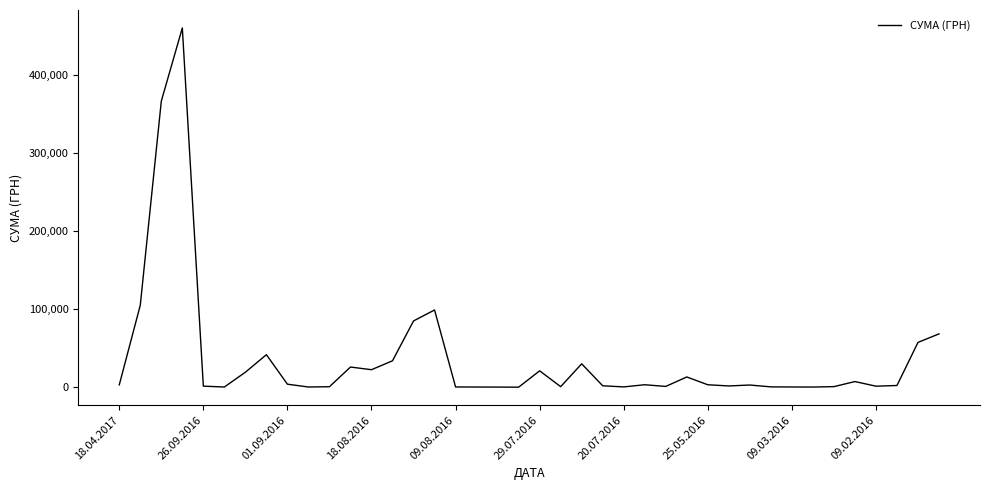

What is the maximum value shown in the chart?

459692.9